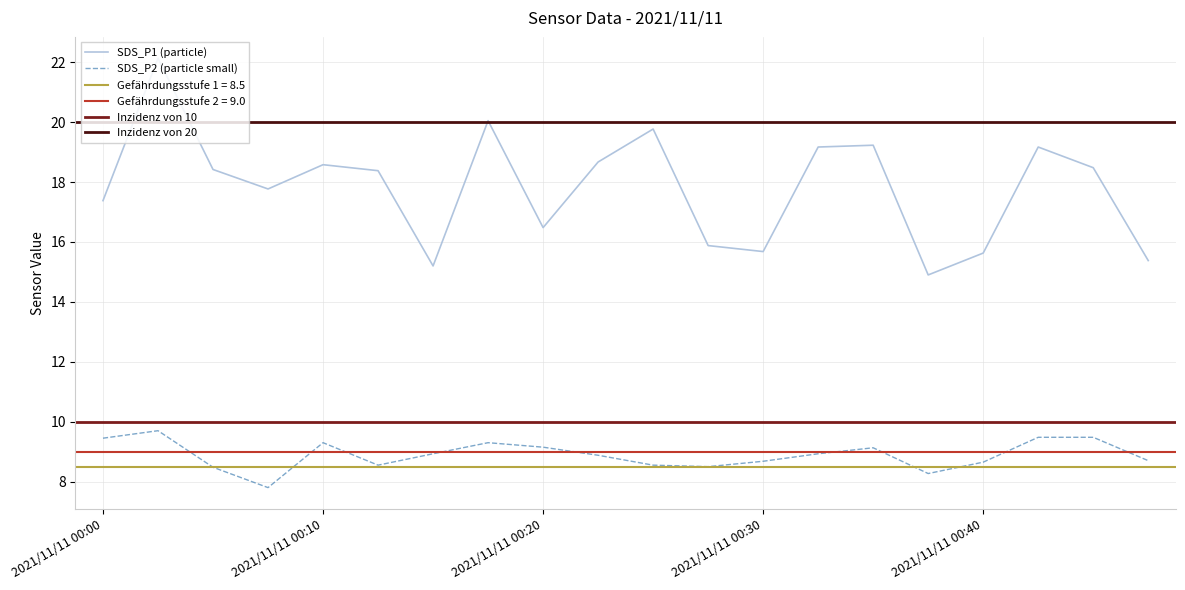

Which label corresponds to the smallest value in the chart?

2021/11/11 00:08